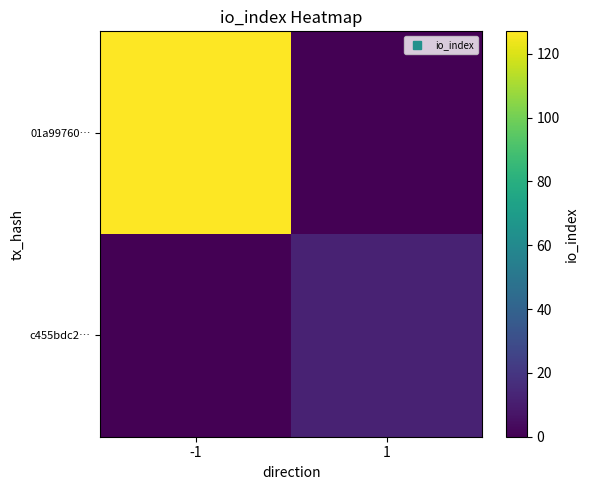

What is the total value across all series at 1?

12